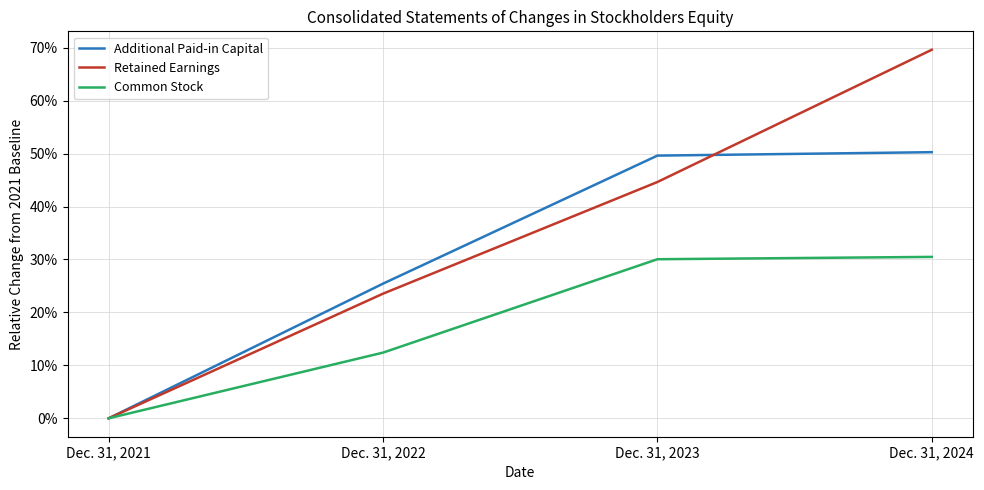

True or false: Additional Paid-in Capital and Retained Earnings intersect in this chart.

True